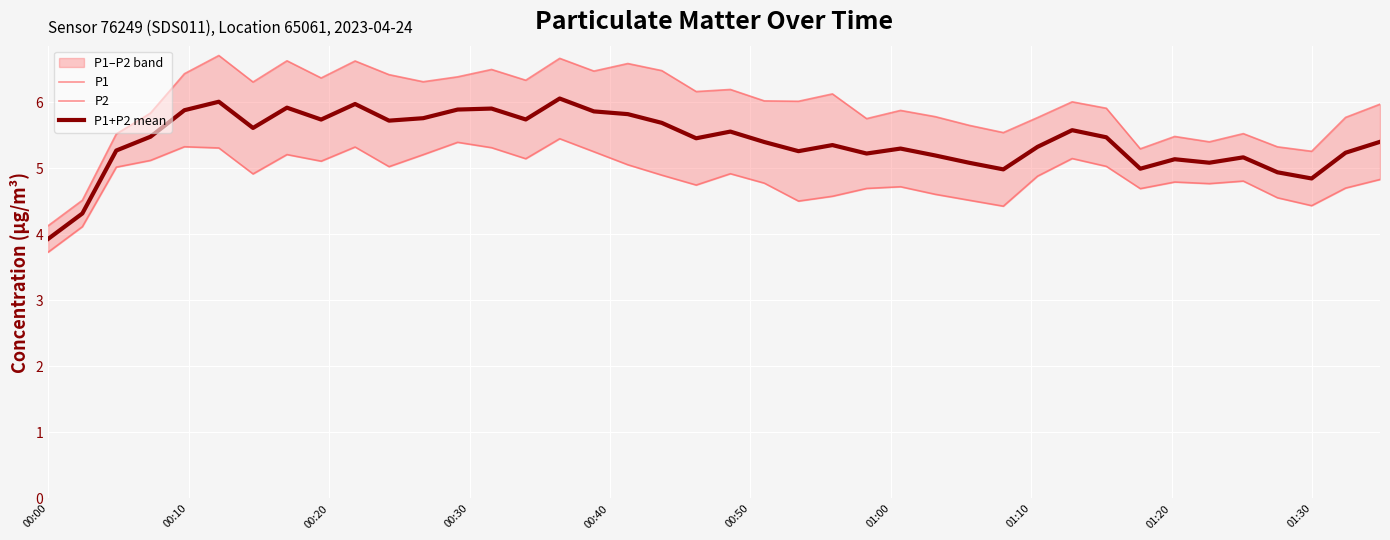

How many data points in P1 are less than 6?

19